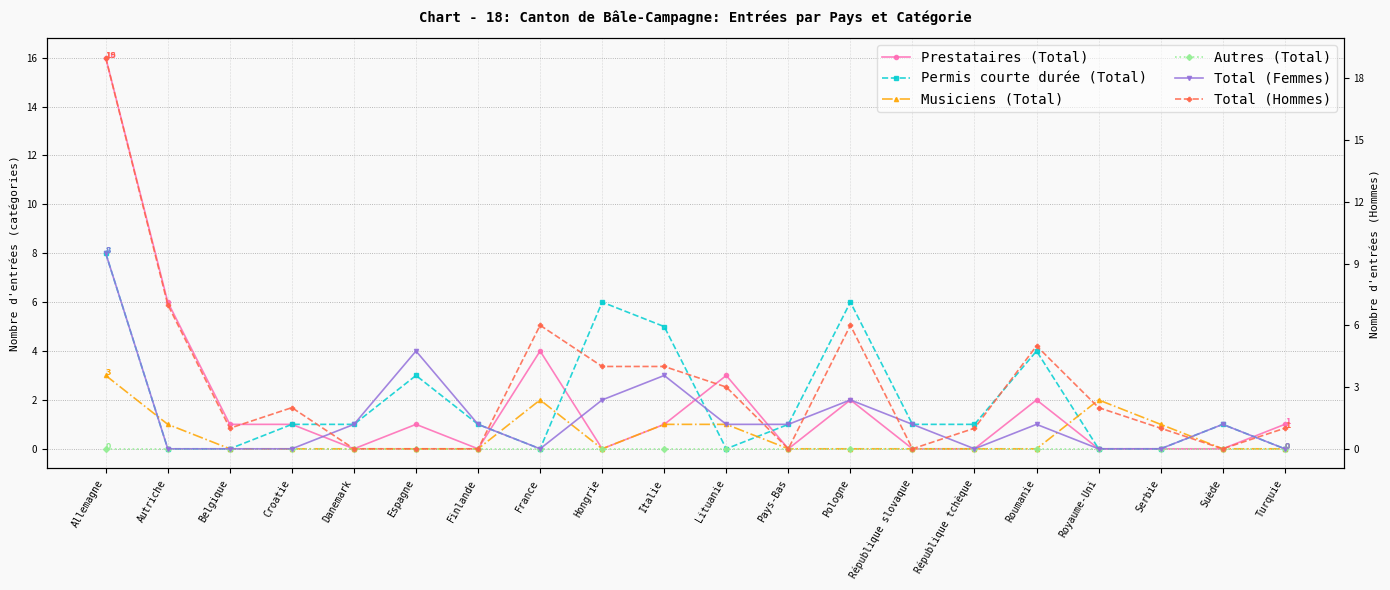

True or false: Autres (Total) and Total (Hommes) cross at least once.

False